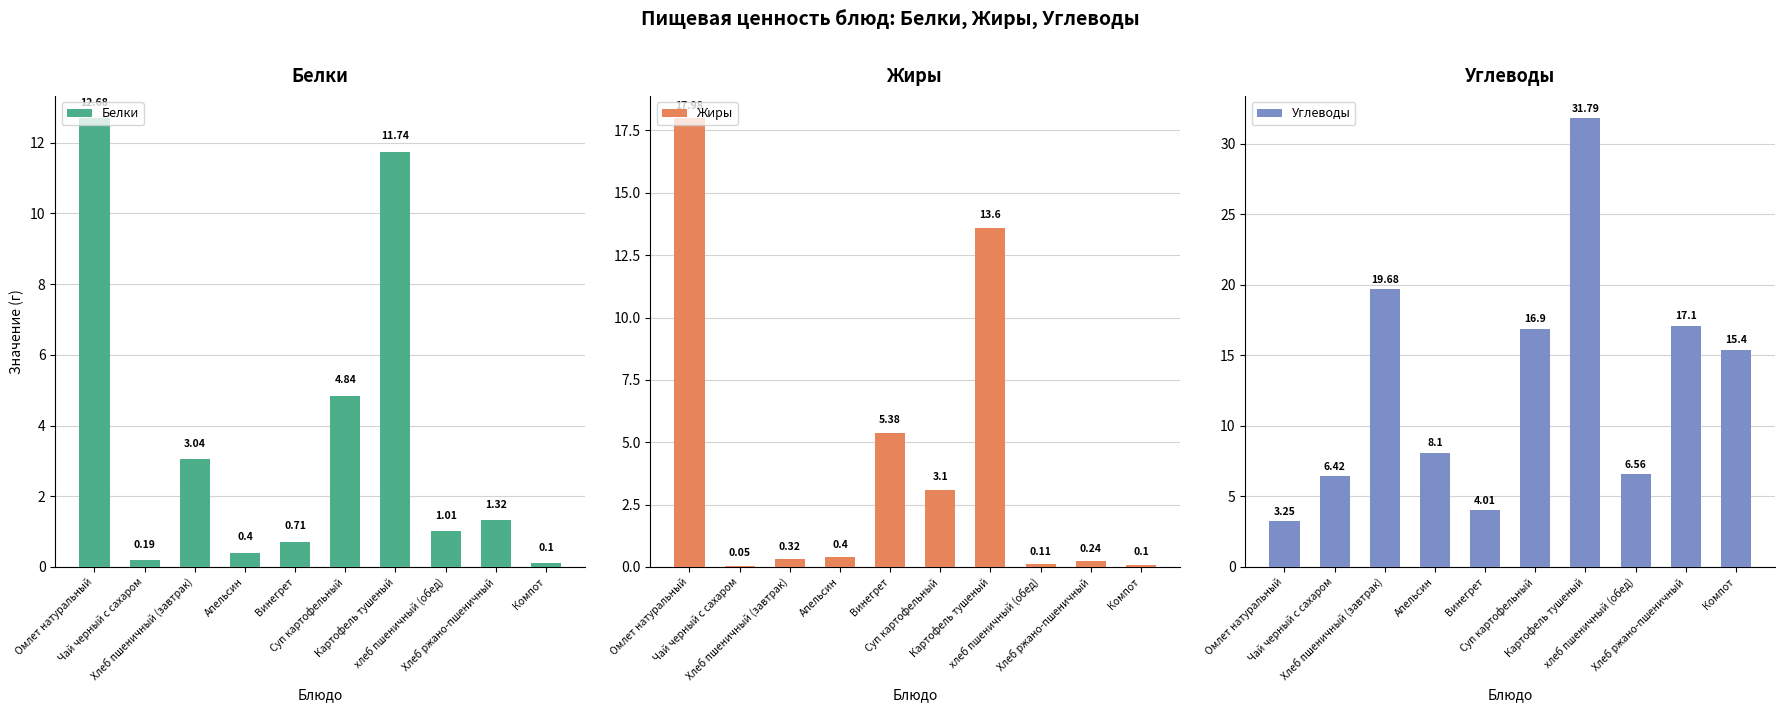

Which has a higher value, Картофель тушеный or Хлеб пшеничный (завтрак)?

Картофель тушеный